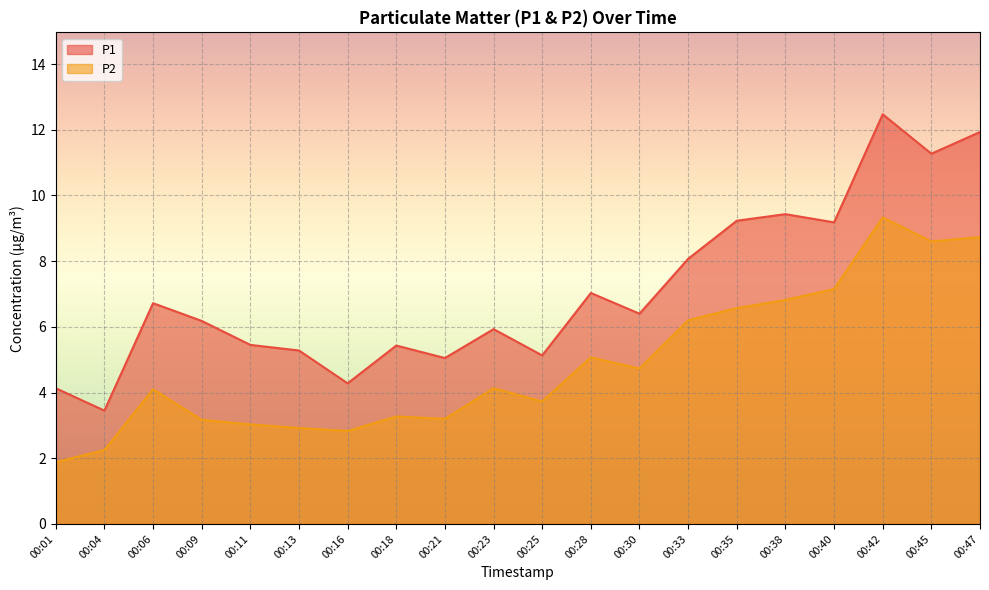

List the series in order of their overall mean, highest first.

P1, P2